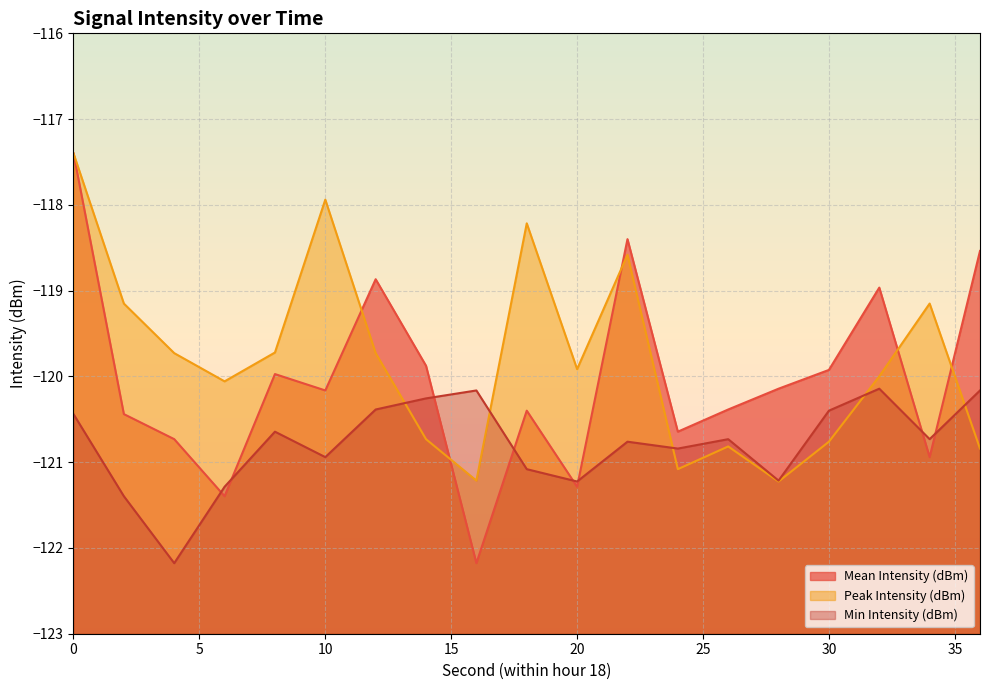

What is the sum of all Peak Intensity (dBm) values?

-2276.3